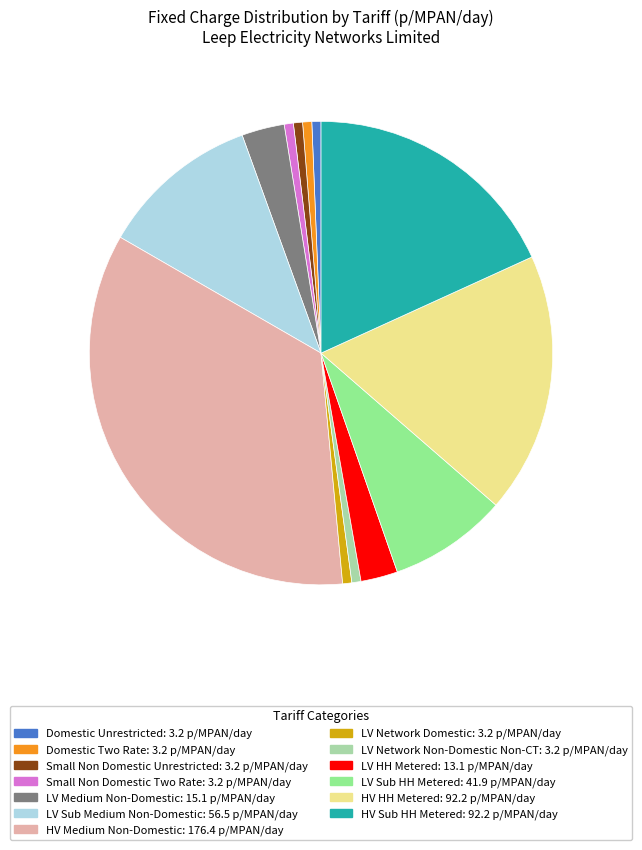

Does any single category account for the majority?

No